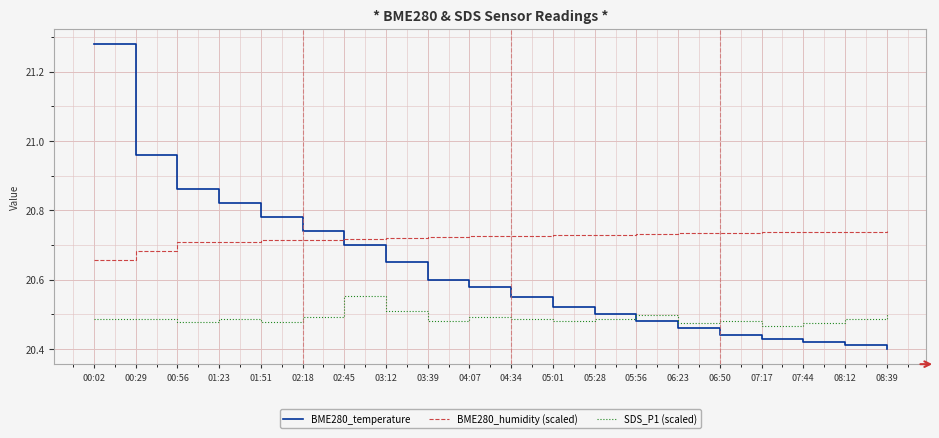

What position from the left is 05:01?

12